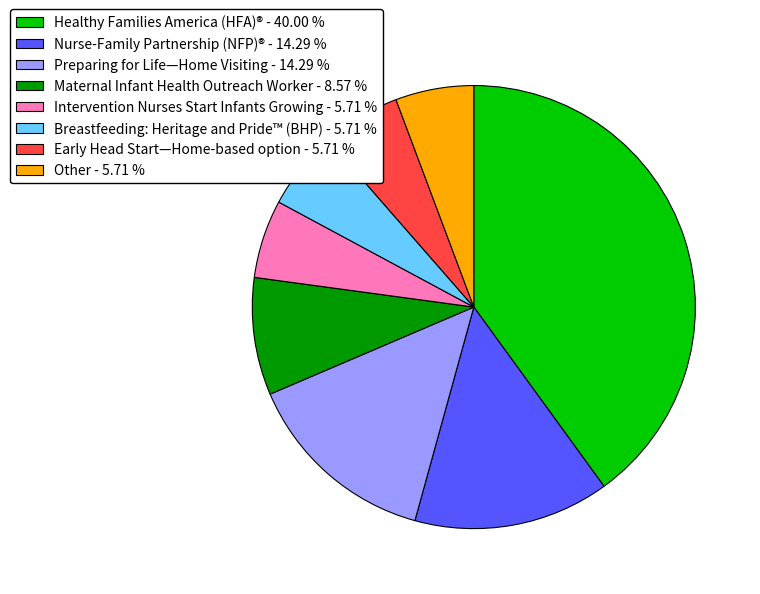

How many segments does this pie chart have?

8